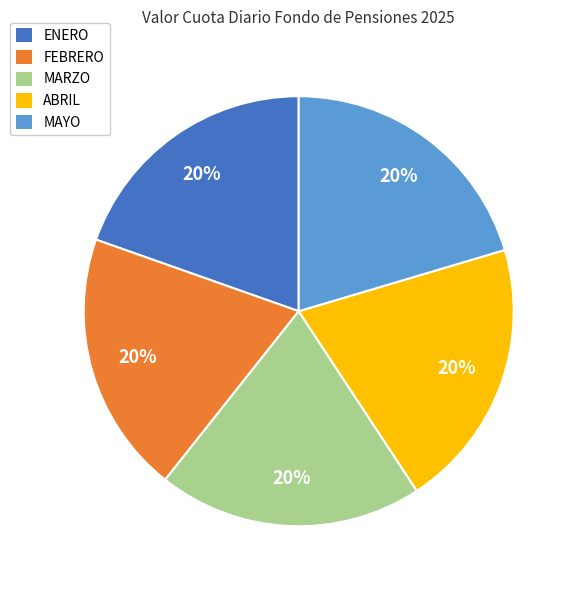

Is there any slice that represents more than half of the pie?

No